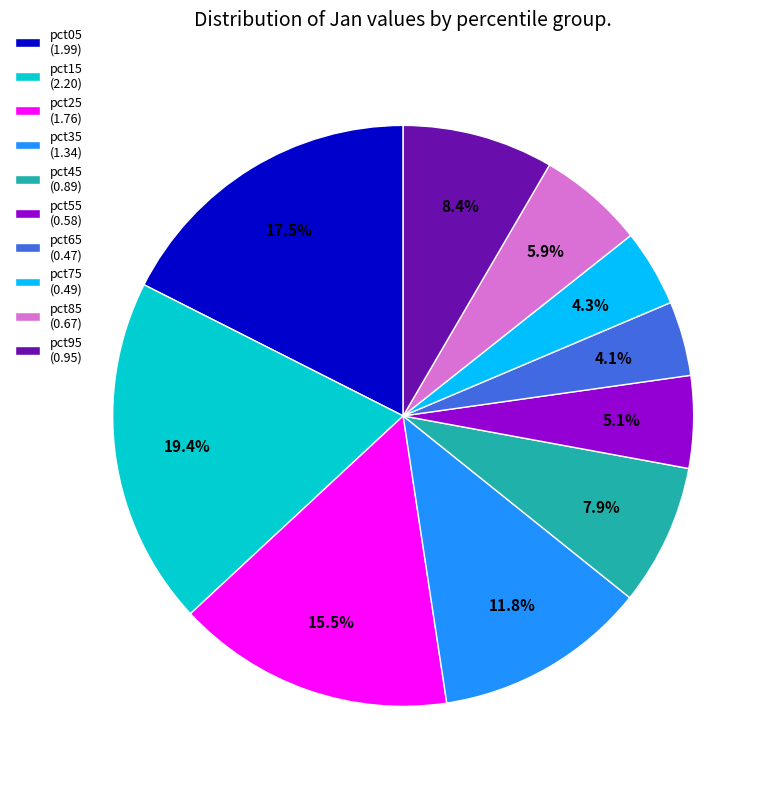

Which slice is the largest?

pct15